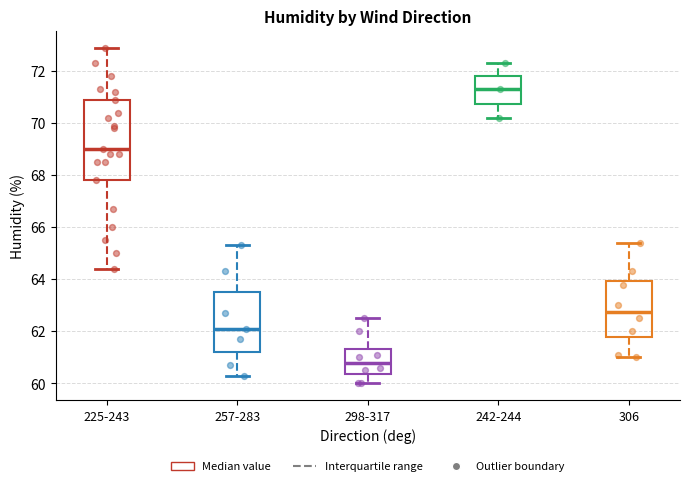

Reading left to right, transcribe this box plot: for each box, give where its median line is, the range the box spans, and where its two whiskers end, as read against the y-axis. The values are not printed on the chart, so give them approximately, as read against the axis.

225-243: median 69.0, box 67.8 to 71.0, whiskers 64.4 to 73.0
257-283: median 62.2, box 61.2 to 63.6, whiskers 60.4 to 65.4
298-317: median 60.8, box 60.4 to 61.4, whiskers 60.0 to 62.6
242-244: median 71.4, box 70.8 to 71.8, whiskers 70.2 to 72.4
306: median 62.8, box 61.8 to 64.0, whiskers 61.0 to 65.4